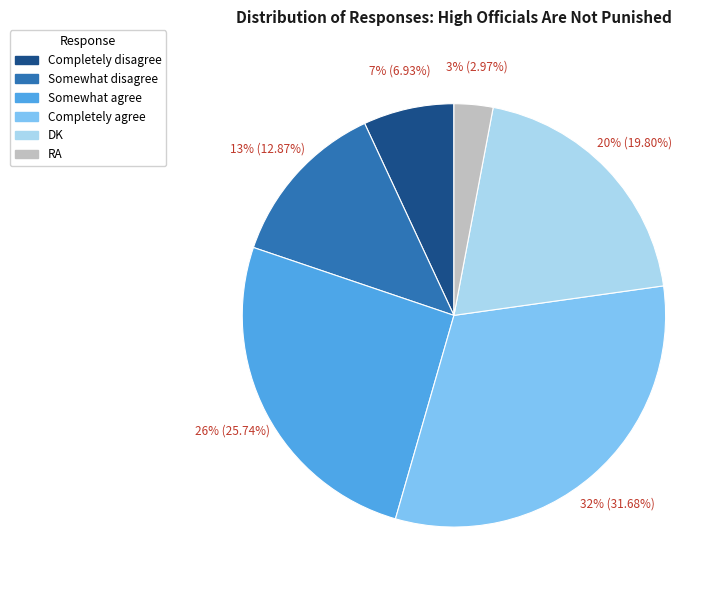

How many slices are in this pie chart?

6